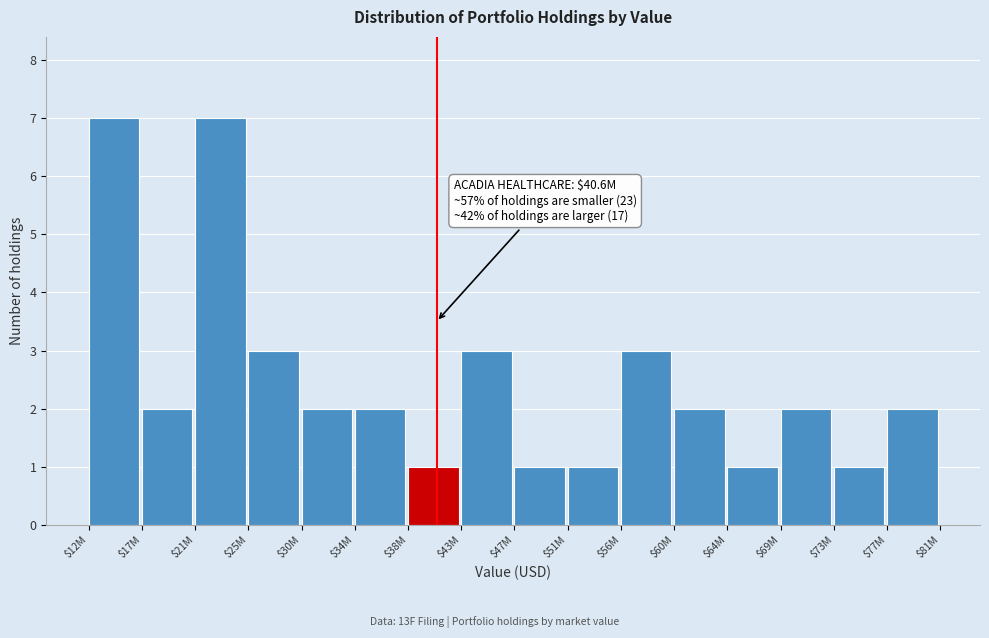

Reading left to right, list all the values displayed in this chart.

7	2	7	3	2	2	1	3	1	1	3	2	1	2	1	2